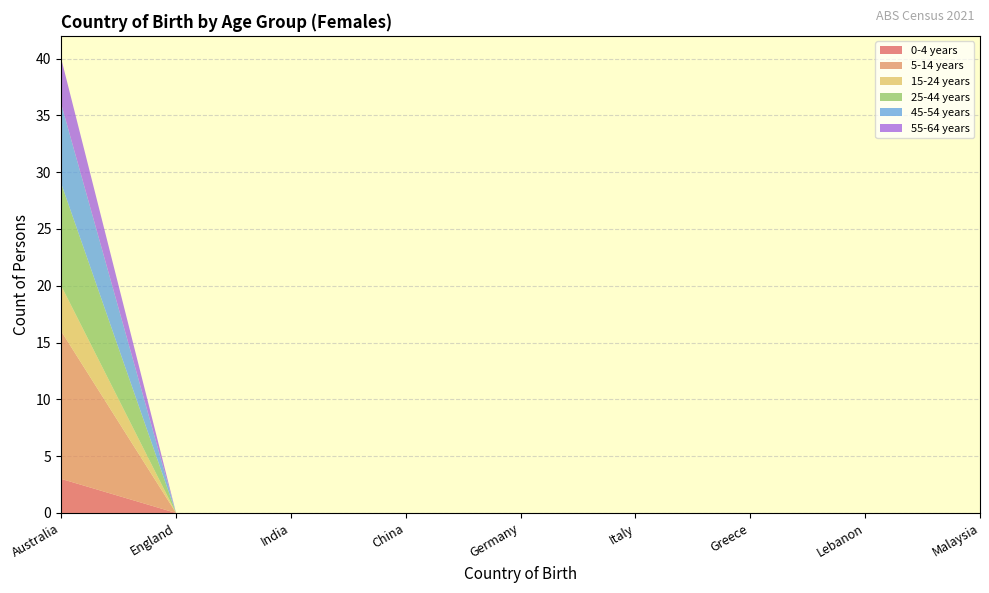

Reading left to right, extract all data points from this chart.

0-4 years: Australia=3	England=0	India=0	China=0	Germany=0	Italy=0	Greece=0	Lebanon=0	Malaysia=0
5-14 years: Australia=13	England=0	India=0	China=0	Germany=0	Italy=0	Greece=0	Lebanon=0	Malaysia=0
15-24 years: Australia=4	England=0	India=0	China=0	Germany=0	Italy=0	Greece=0	Lebanon=0	Malaysia=0
25-44 years: Australia=9	England=0	India=0	China=0	Germany=0	Italy=0	Greece=0	Lebanon=0	Malaysia=0
45-54 years: Australia=7	England=0	India=0	China=0	Germany=0	Italy=0	Greece=0	Lebanon=0	Malaysia=0
55-64 years: Australia=4	England=0	India=0	China=0	Germany=0	Italy=0	Greece=0	Lebanon=0	Malaysia=0